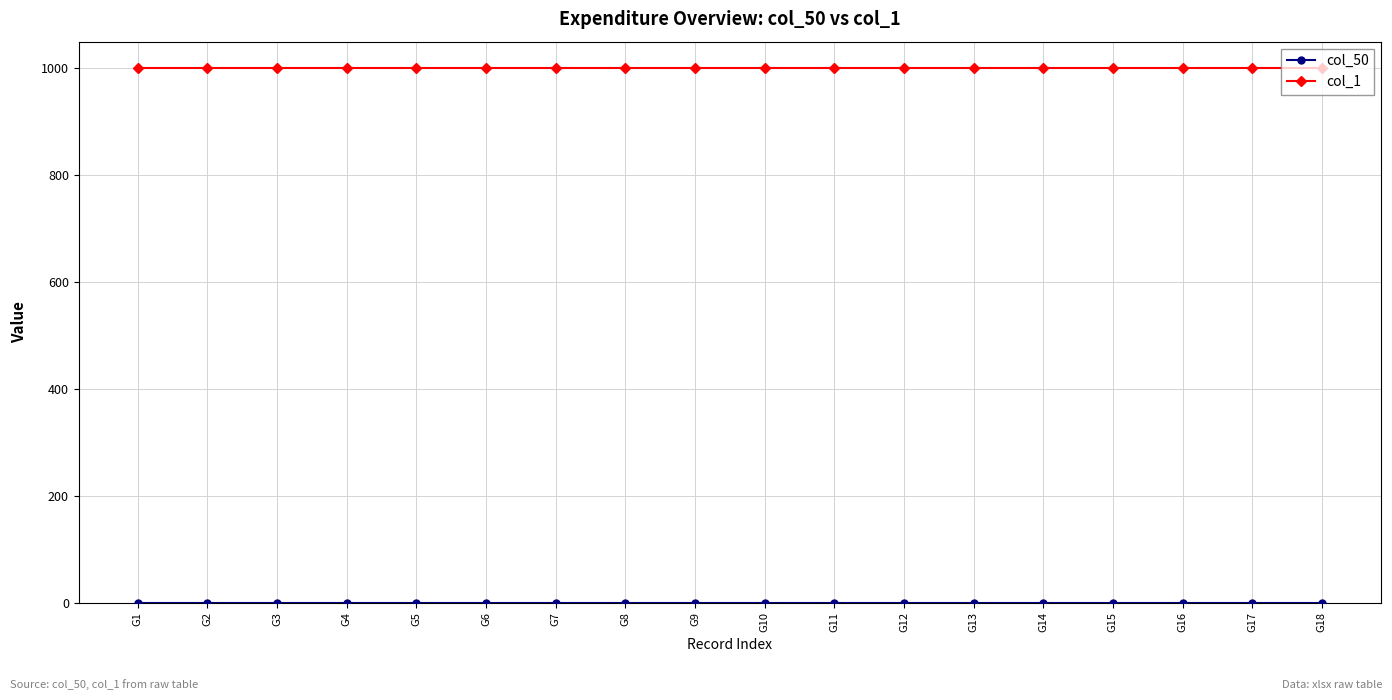

What is the maximum value shown in the chart?

1000